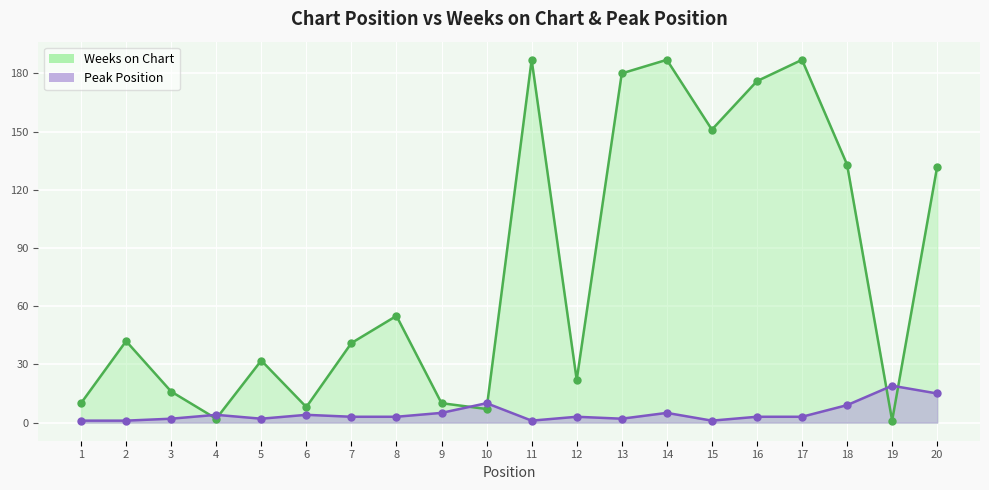

In Peak Position, how many points are lower than both neighbors (excluding endpoints)?

4